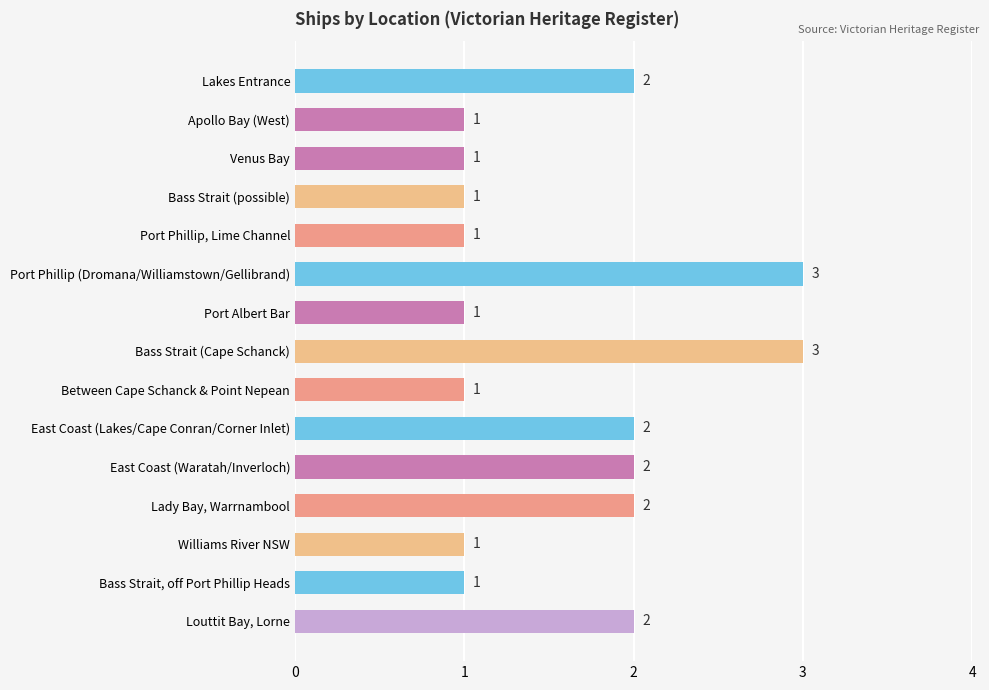

Are the bars grouped side by side (vs. stacked)?

No